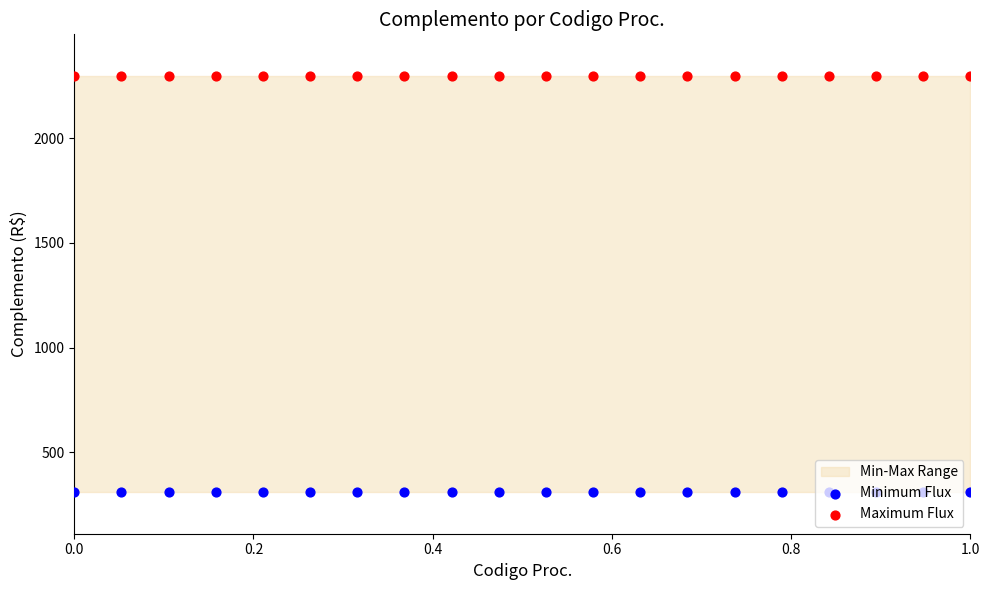

Is the value of Maximum Flux at 1.0 greater than the value of Minimum Flux at 11?

Yes